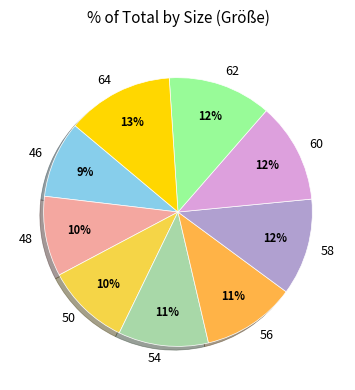

To the nearest percent, what portion does 64 represent?

13%